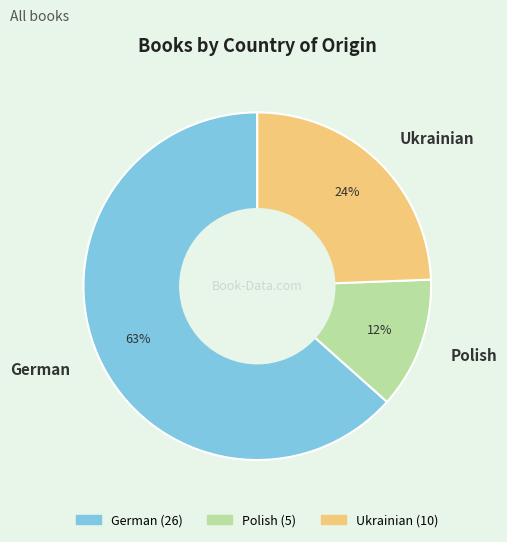

Does German account for over 50% of the chart?

Yes